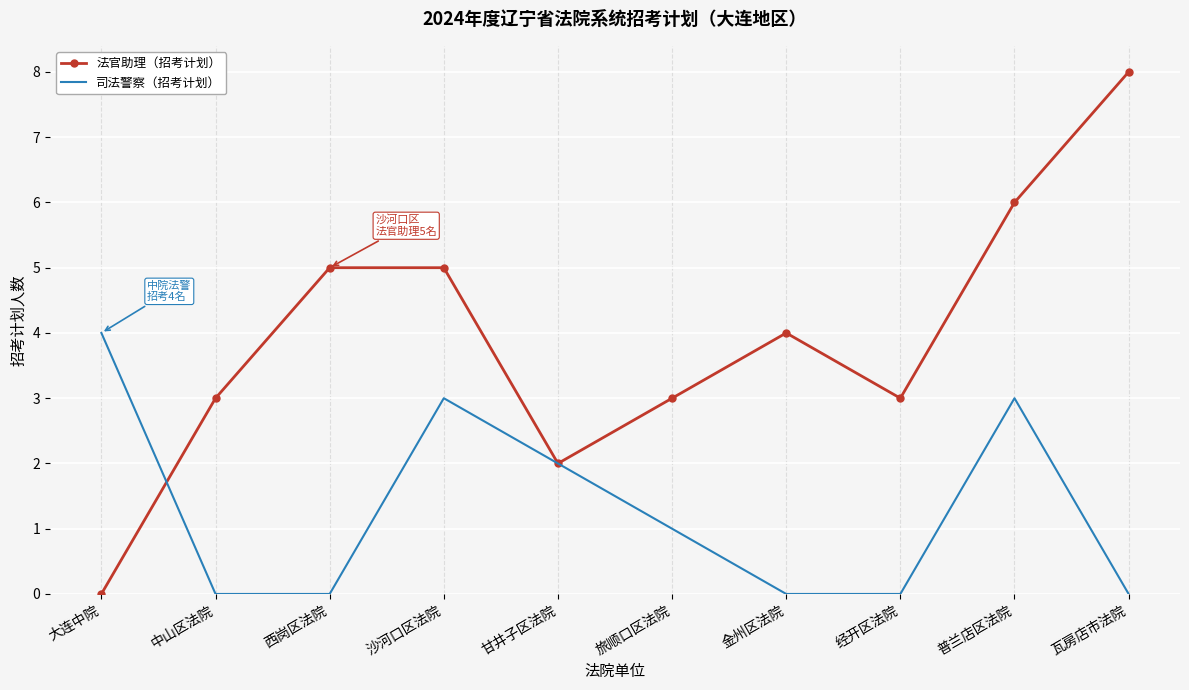

What position from the right is 大连中院?

10